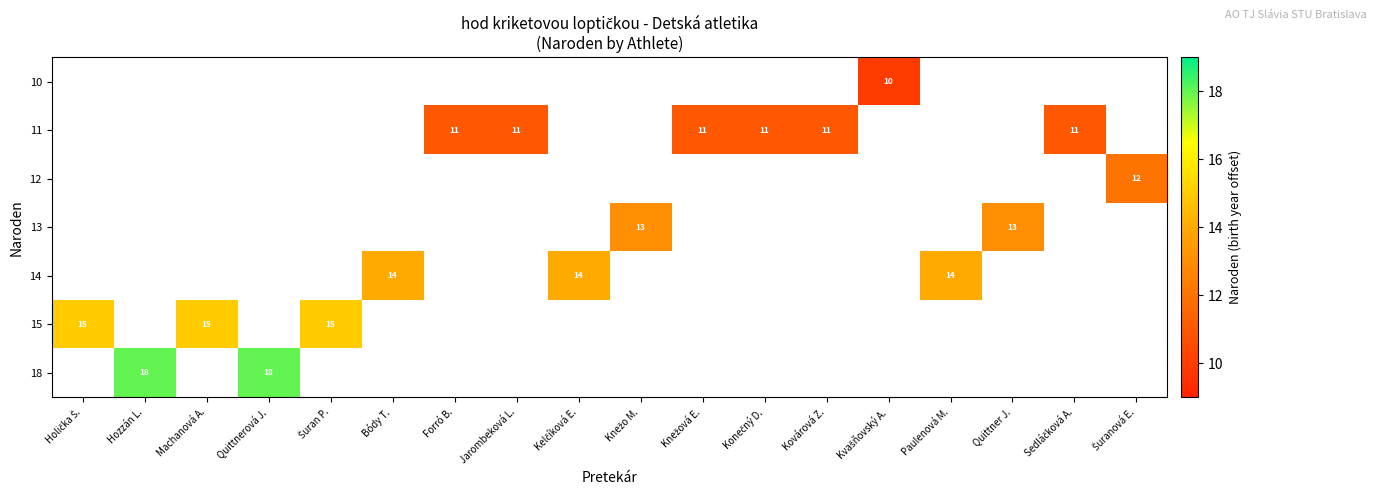

At how many categories does at least one series exceed 14?

5